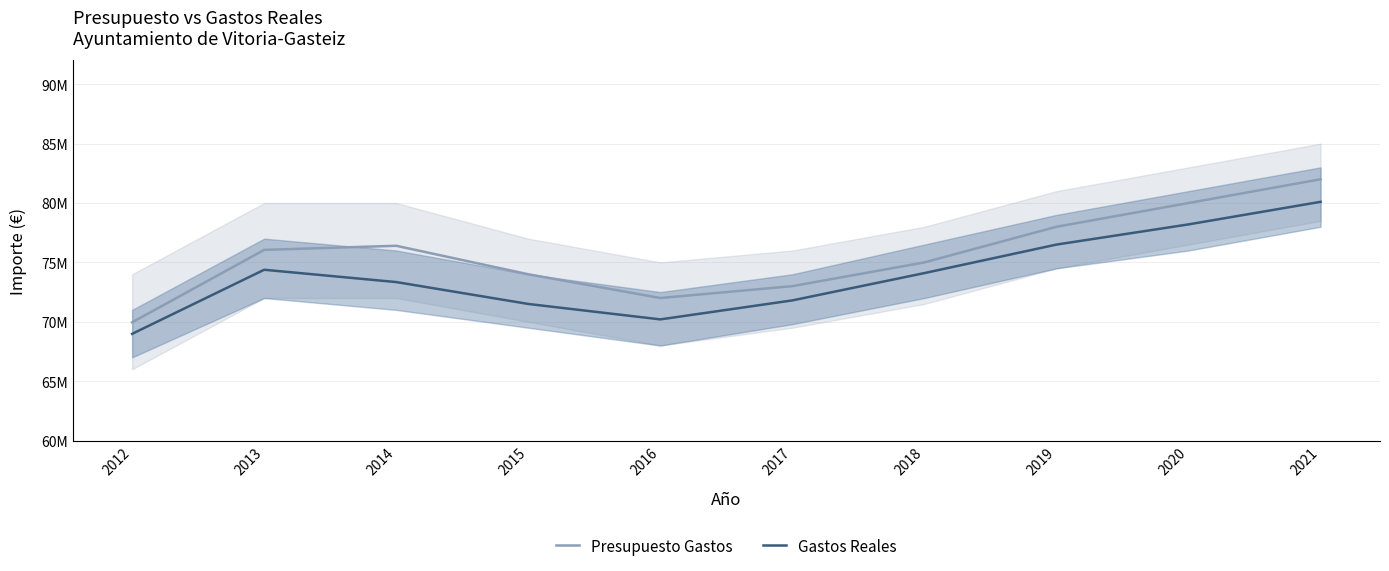

Is the value of Gastos Reales at 2020 greater than the value of Presupuesto Gastos at 2014?

Yes